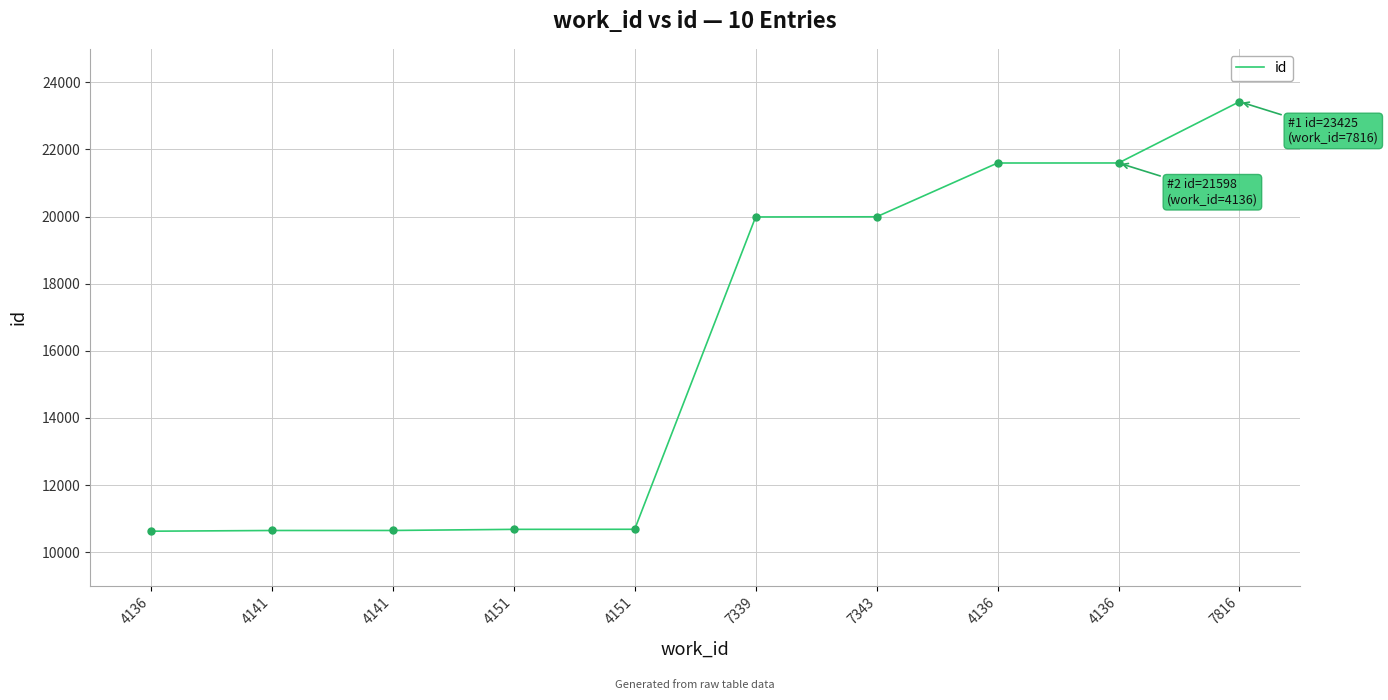

Which has a higher value, 4136 or 4141?

4136